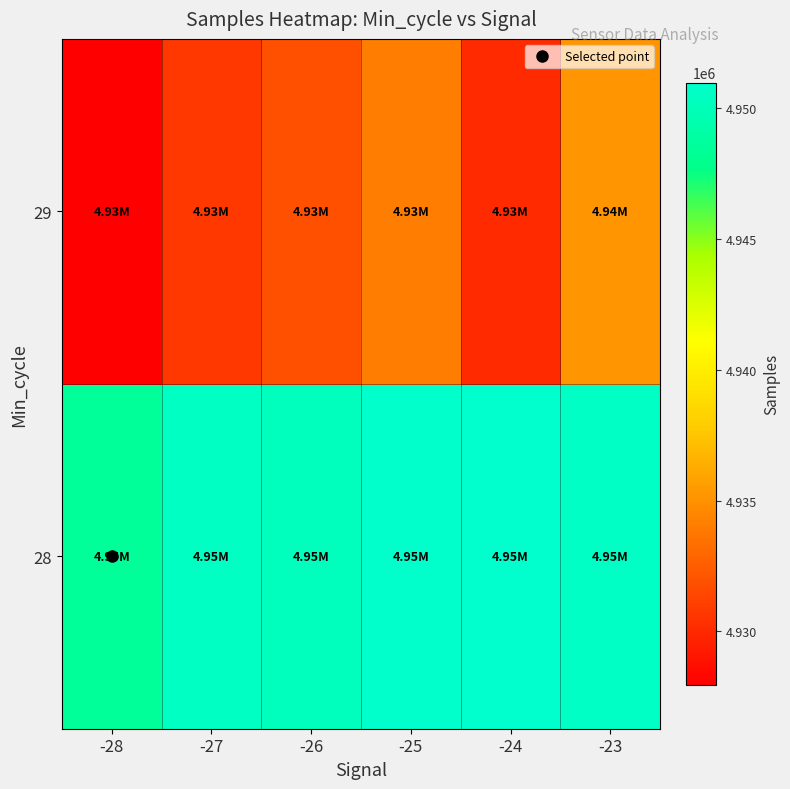

Reading right to left, transcribe all the data shown in this chart.

28: -23=4950538	-24=4950978	-25=4950824	-26=4950253	-27=4950439	-28=4948484
29: -23=4935210	-24=4930032	-25=4933982	-26=4931824	-27=4930738	-28=4927956